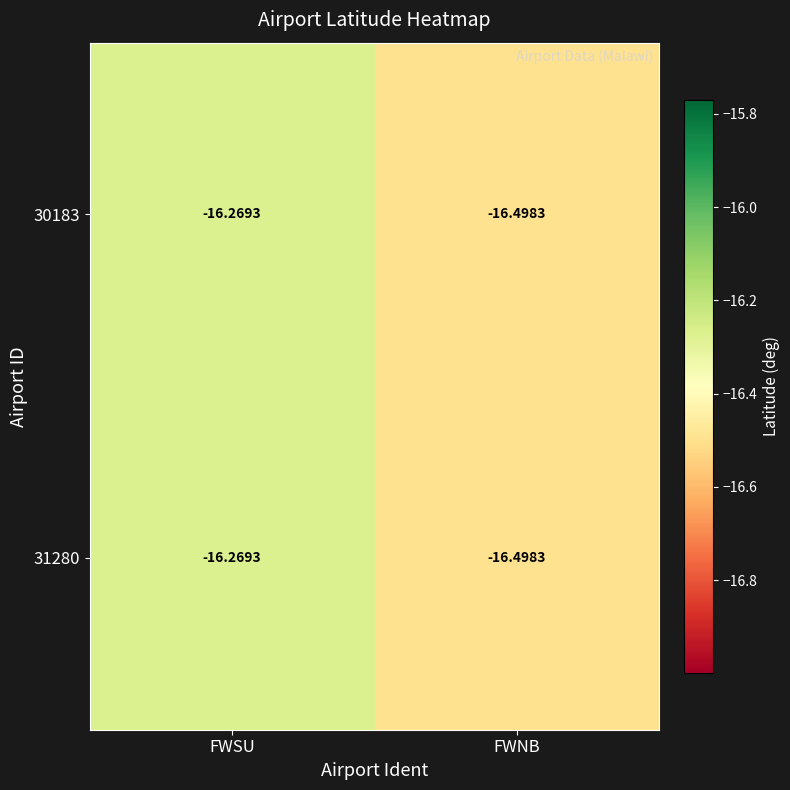

Which category has the highest value in the 30183 series?

FWSU